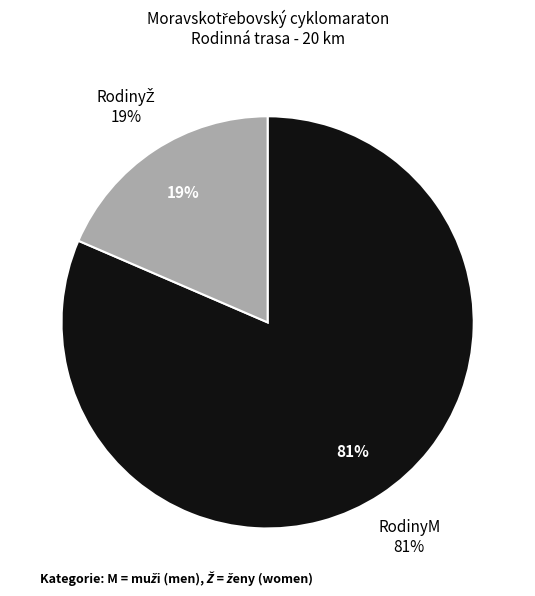

To the nearest percent, what portion does RodinyŽ represent?

19%